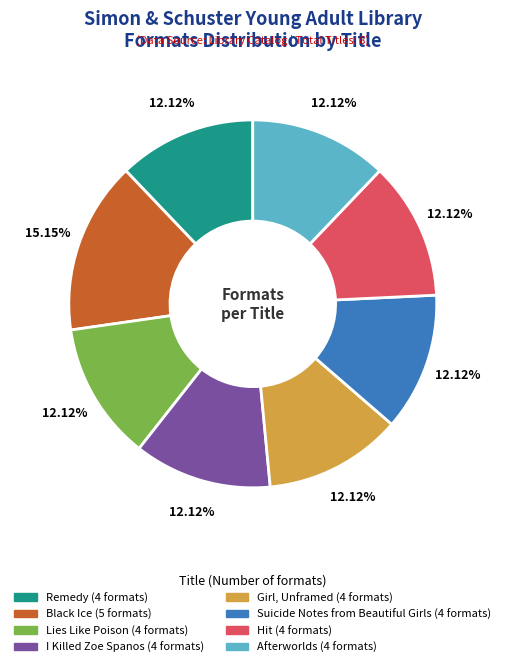

How many slices are in this pie chart?

8